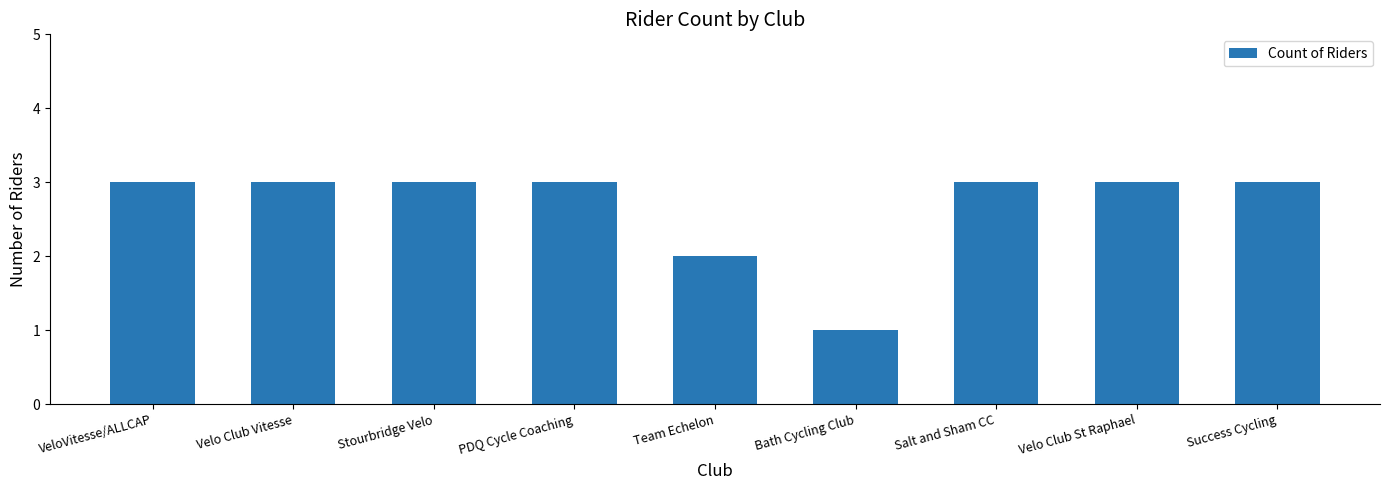

Which label corresponds to the smallest value in the chart?

Bath Cycling Club